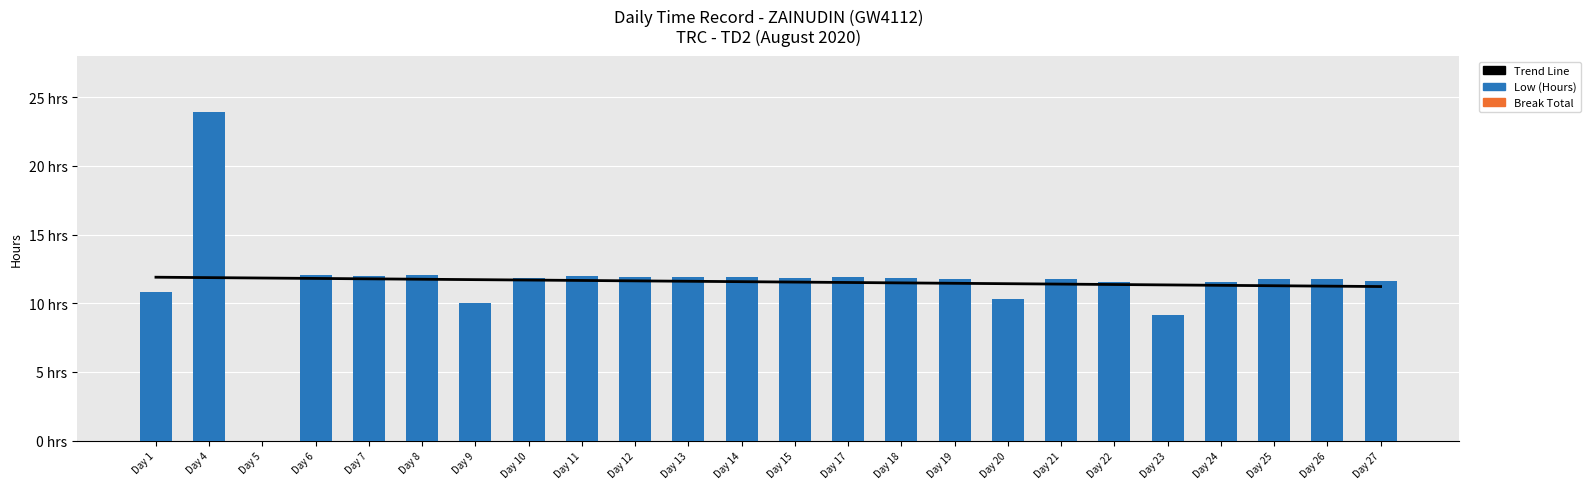

True or false: Low (Hours) has a value of 3.8 at Day 21.

False